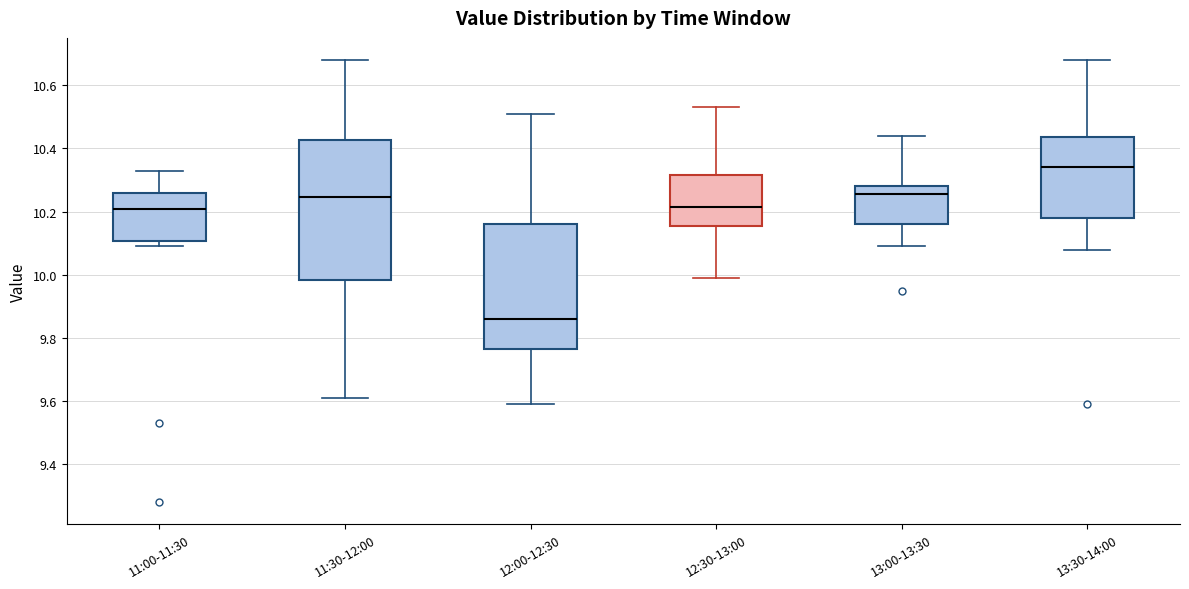

Reading left to right, read every box against the y-axis: the position of its median line, the range the box covers, and the ends of its whiskers. The values are not printed on the chart, so give them approximately, as read against the axis.

11:00-11:30: median 10.22, box 10.10 to 10.26, whiskers 10.10 (just below the box's lower edge) to 10.34
11:30-12:00: median 10.24, box 9.98 to 10.42, whiskers 9.62 to 10.68
12:00-12:30: median 9.86, box 9.76 to 10.16, whiskers 9.60 to 10.52
12:30-13:00: median 10.22, box 10.16 to 10.32, whiskers 10.00 to 10.54
13:00-13:30: median 10.26, box 10.16 to 10.28, whiskers 10.10 to 10.44
13:30-14:00: median 10.34, box 10.18 to 10.44, whiskers 10.08 to 10.68